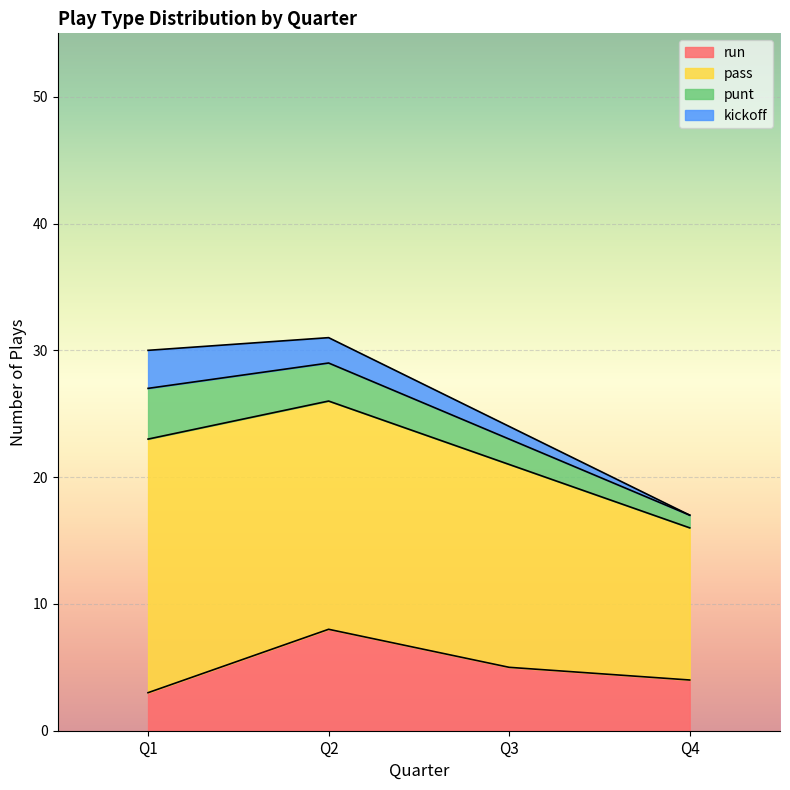

Rank the categories by punt value from highest to lowest.

Q1, Q2, Q3, Q4